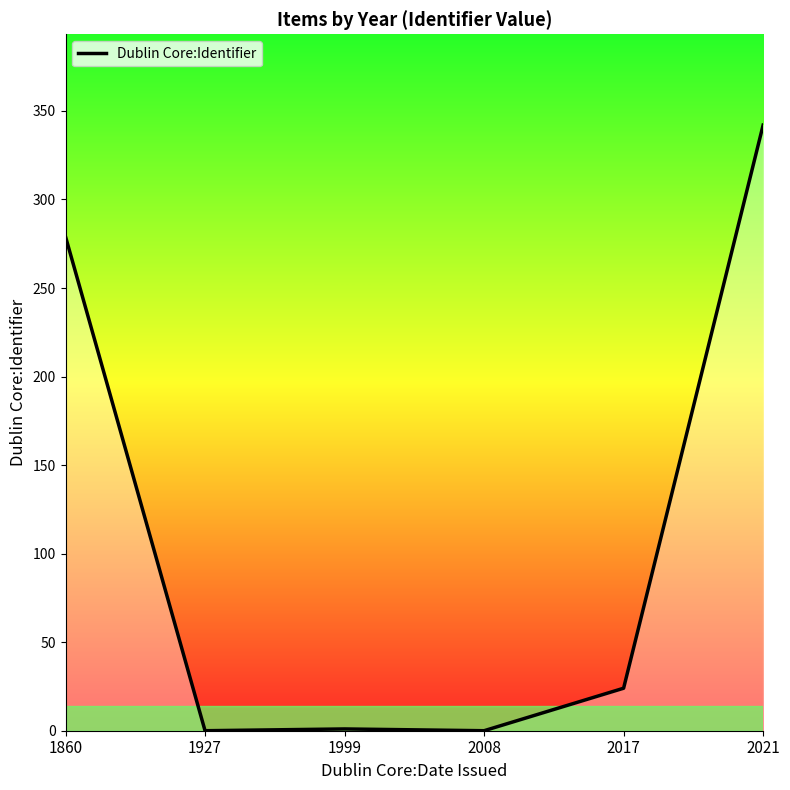

Is it true that the value at 2008 is -212?

False